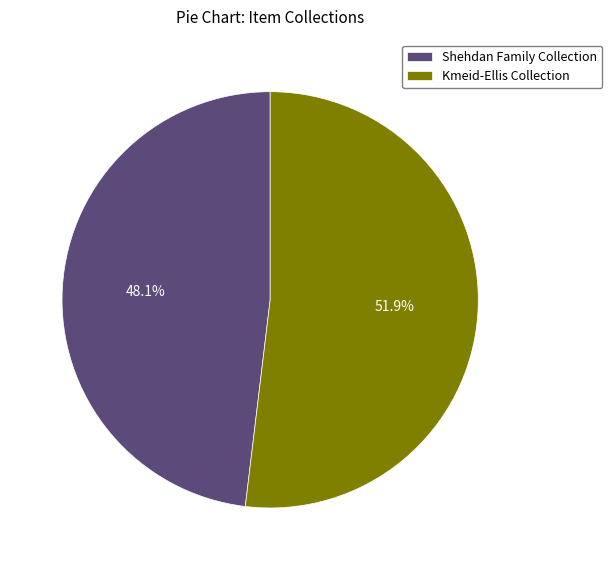

Which slice represents more than half of the pie?

Kmeid-Ellis Collection